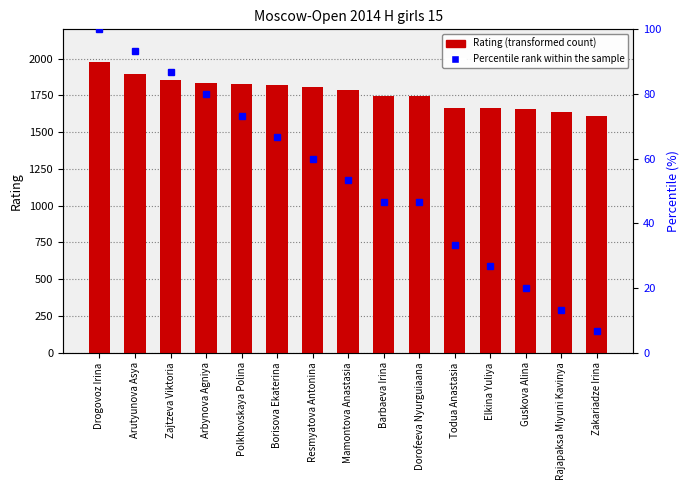

The value of Rating at Arbynova Agniya is 1094.1. True or false?

False